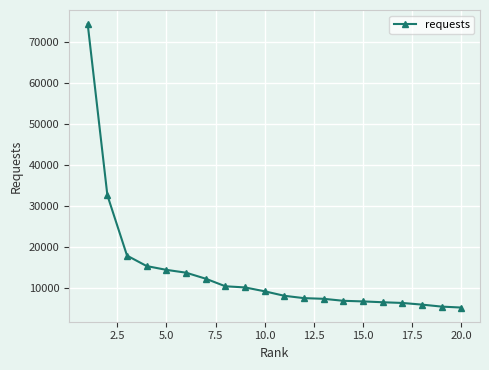

What is the average value?

13728